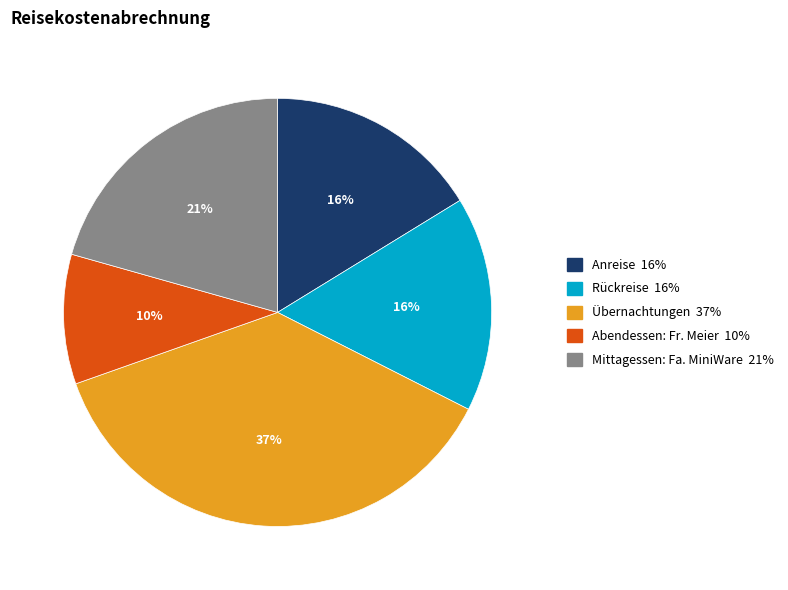

Which slice is the largest?

Übernachtungen